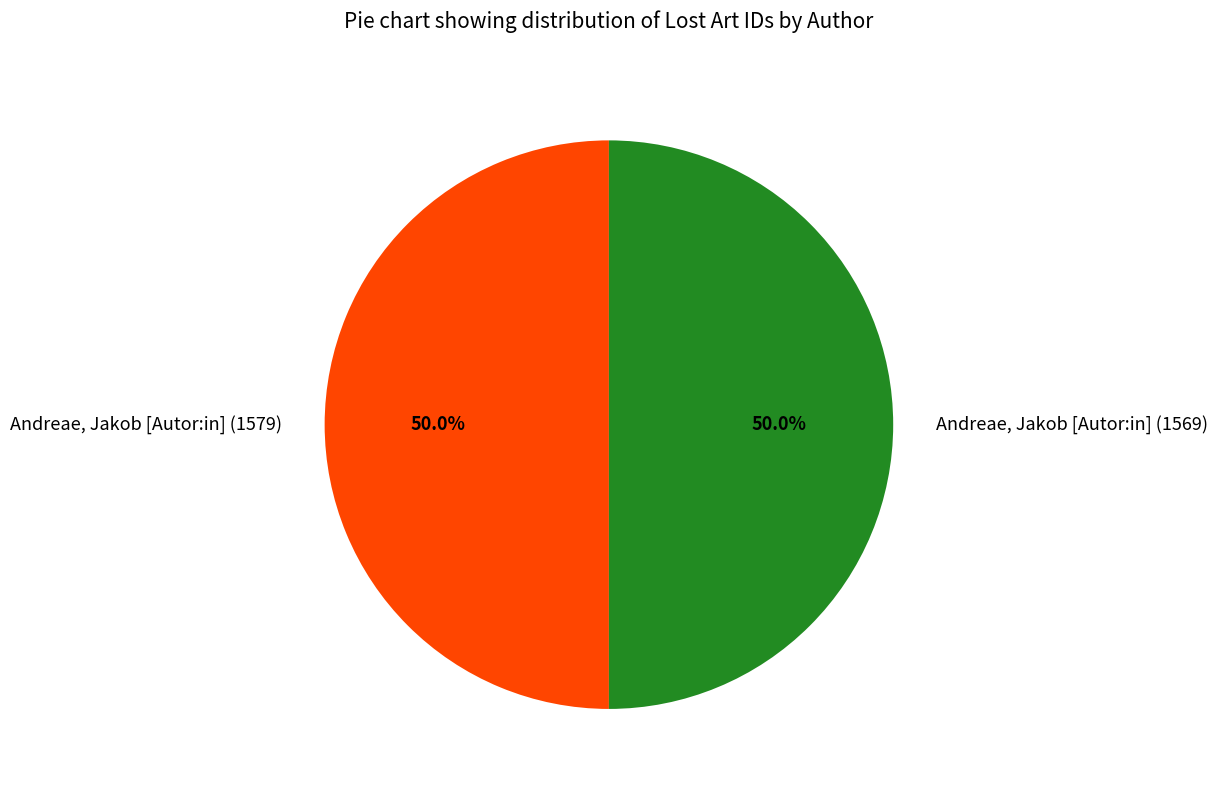

To the nearest percent, what is the average slice percentage?

50%